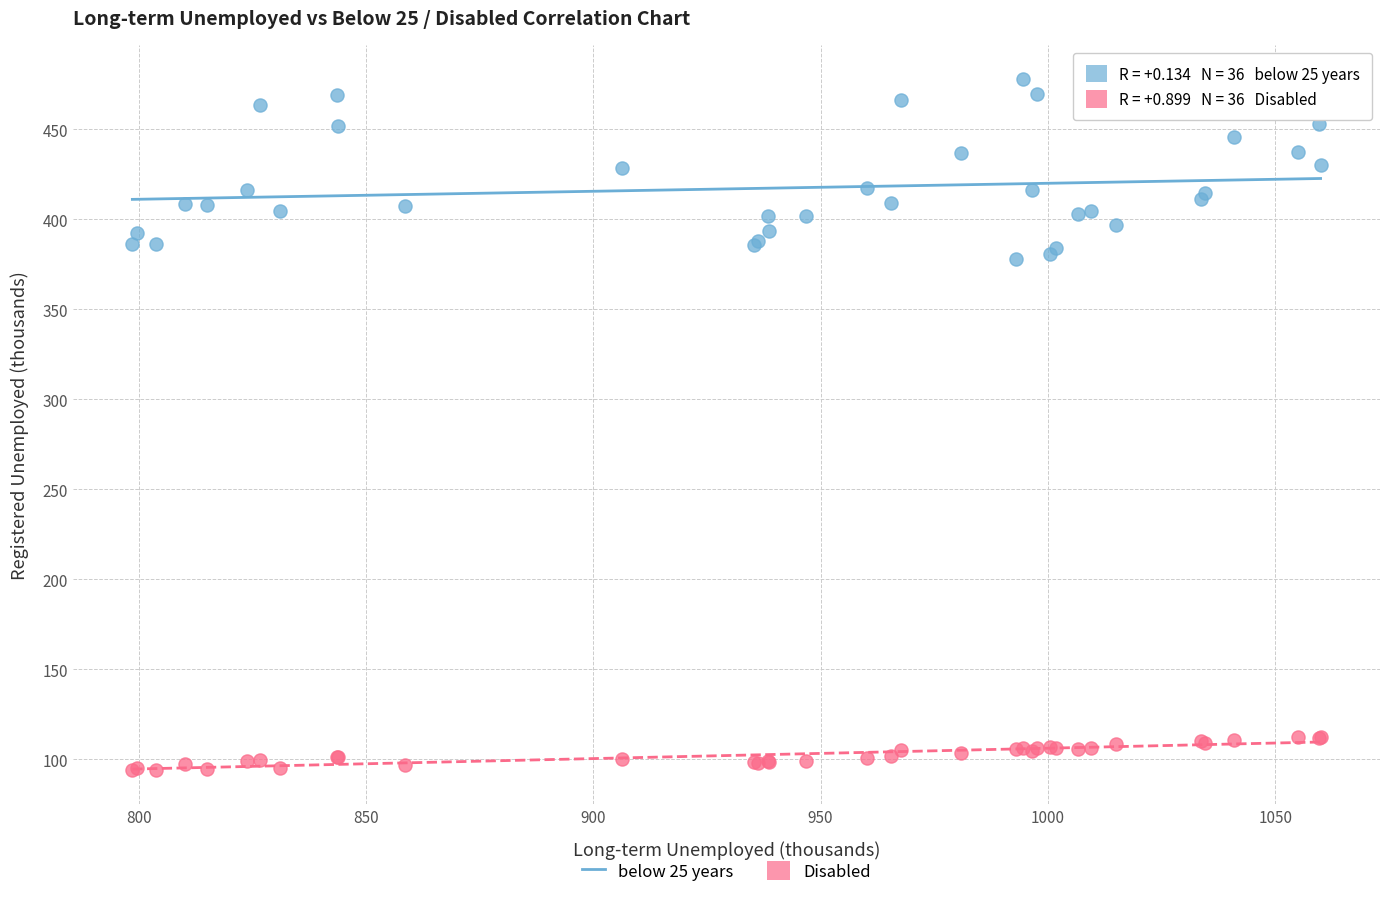

What are all the series names shown in the legend?

below 25 years, Disabled